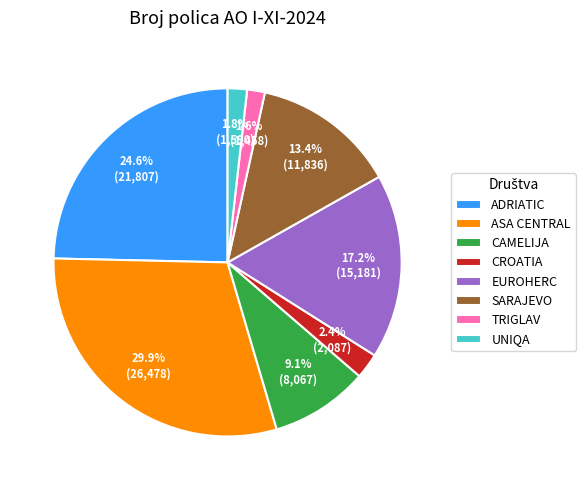

To the nearest percent, what is the combined percentage of EUROHERC and TRIGLAV?

19%